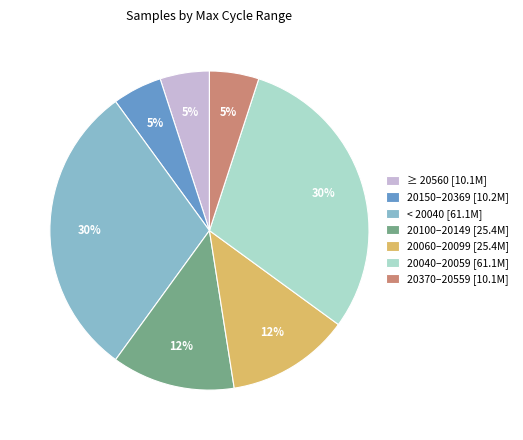

How many slices are in this pie chart?

7